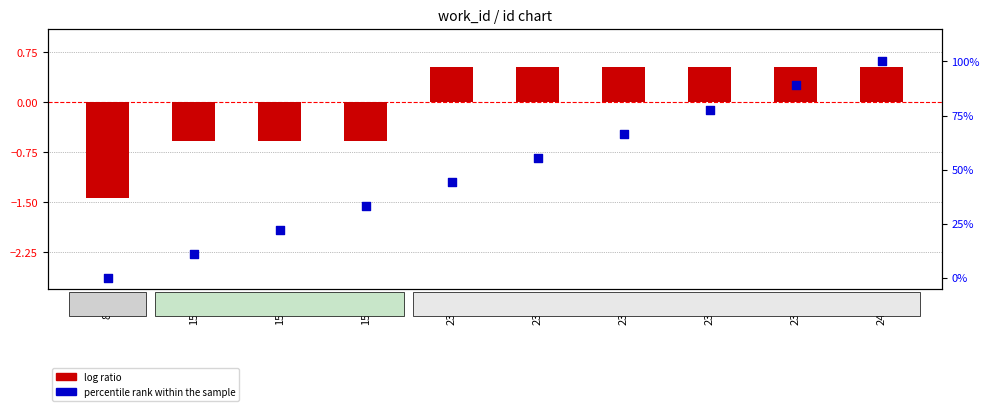

At how many categories does at least one series exceed 8?

9